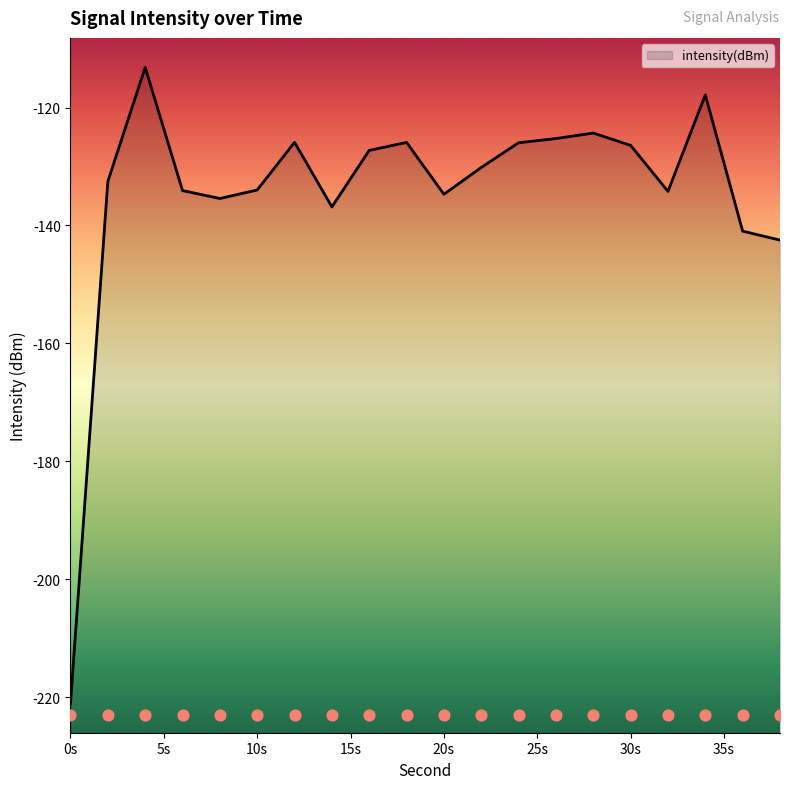

What is the change in value from 8 to 16?

+8.2